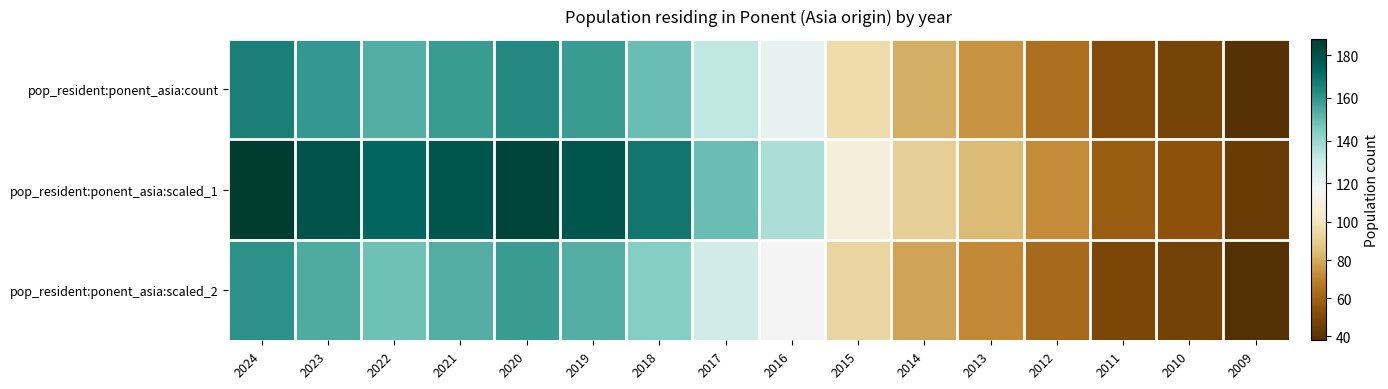

Reading left to right, extract all data points from this chart.

pop_resident:ponent_asia:count: 2024=166.0	2023=159.0	2022=153.0	2021=158.0	2020=163.0	2019=158.0	2018=149.0	2017=132.0	2016=121.0	2015=96.0	2014=81.0	2013=74.0	2012=64.0	2011=51.0	2010=48.0	2009=39.0
pop_resident:ponent_asia:scaled_1: 2024=187.6	2023=179.7	2022=172.9	2021=178.5	2020=184.2	2019=178.5	2018=168.4	2017=149.2	2016=136.7	2015=108.5	2014=91.5	2013=83.6	2012=72.3	2011=57.6	2010=54.2	2009=44.1
pop_resident:ponent_asia:scaled_2: 2024=161.0	2023=154.2	2022=148.4	2021=153.3	2020=158.1	2019=153.3	2018=144.5	2017=128.0	2016=117.4	2015=93.1	2014=78.6	2013=71.8	2012=62.1	2011=49.5	2010=46.6	2009=37.8